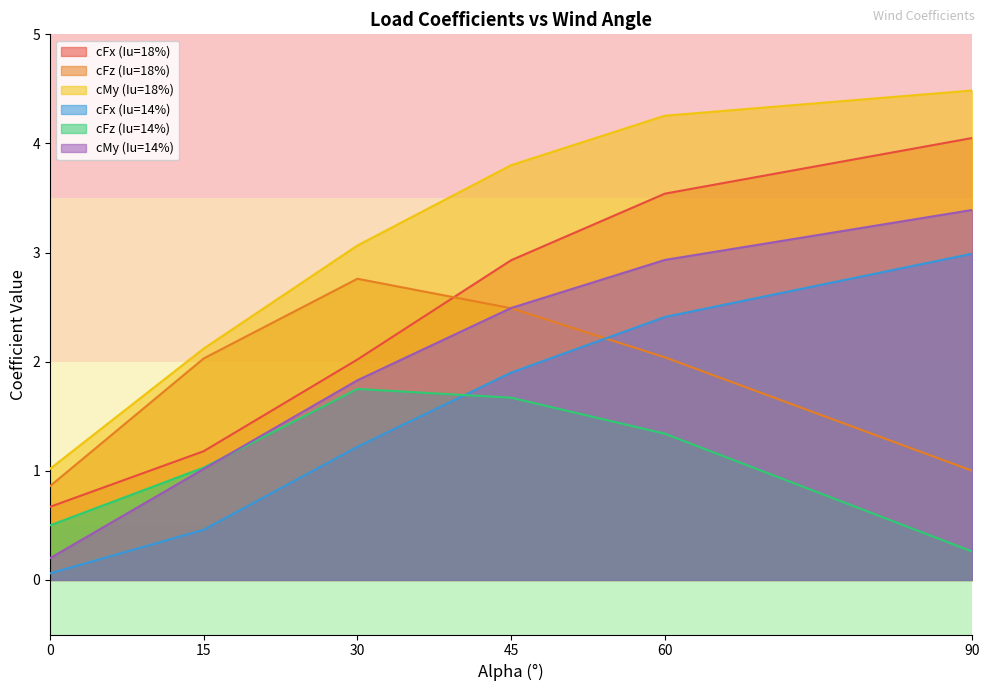

Which series changed the most between 0 and 30?

cMy (Iu=18%)